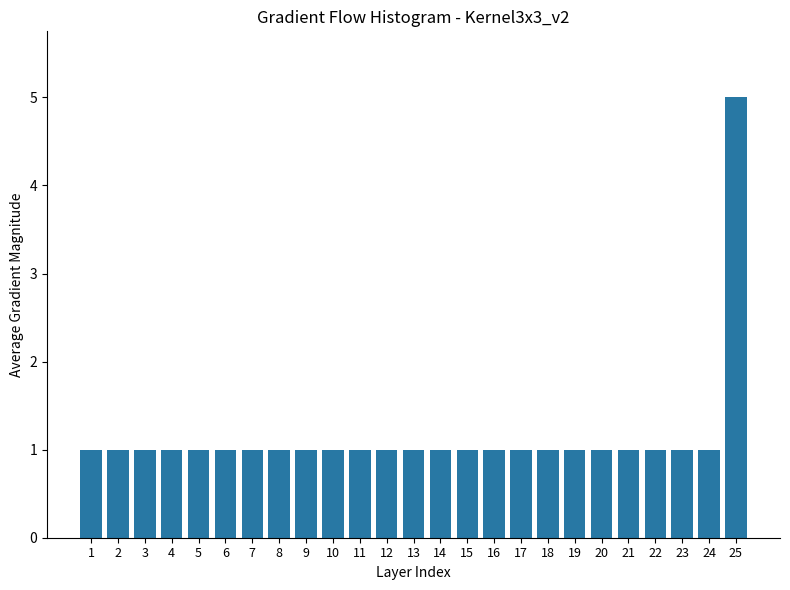

Reading left to right, transcribe all the data shown in this chart.

1=1	2=1	3=1	4=1	5=1	6=1	7=1	8=1	9=1	10=1	11=1	12=1	13=1	14=1	15=1	16=1	17=1	18=1	19=1	20=1	21=1	22=1	23=1	24=1	25=5